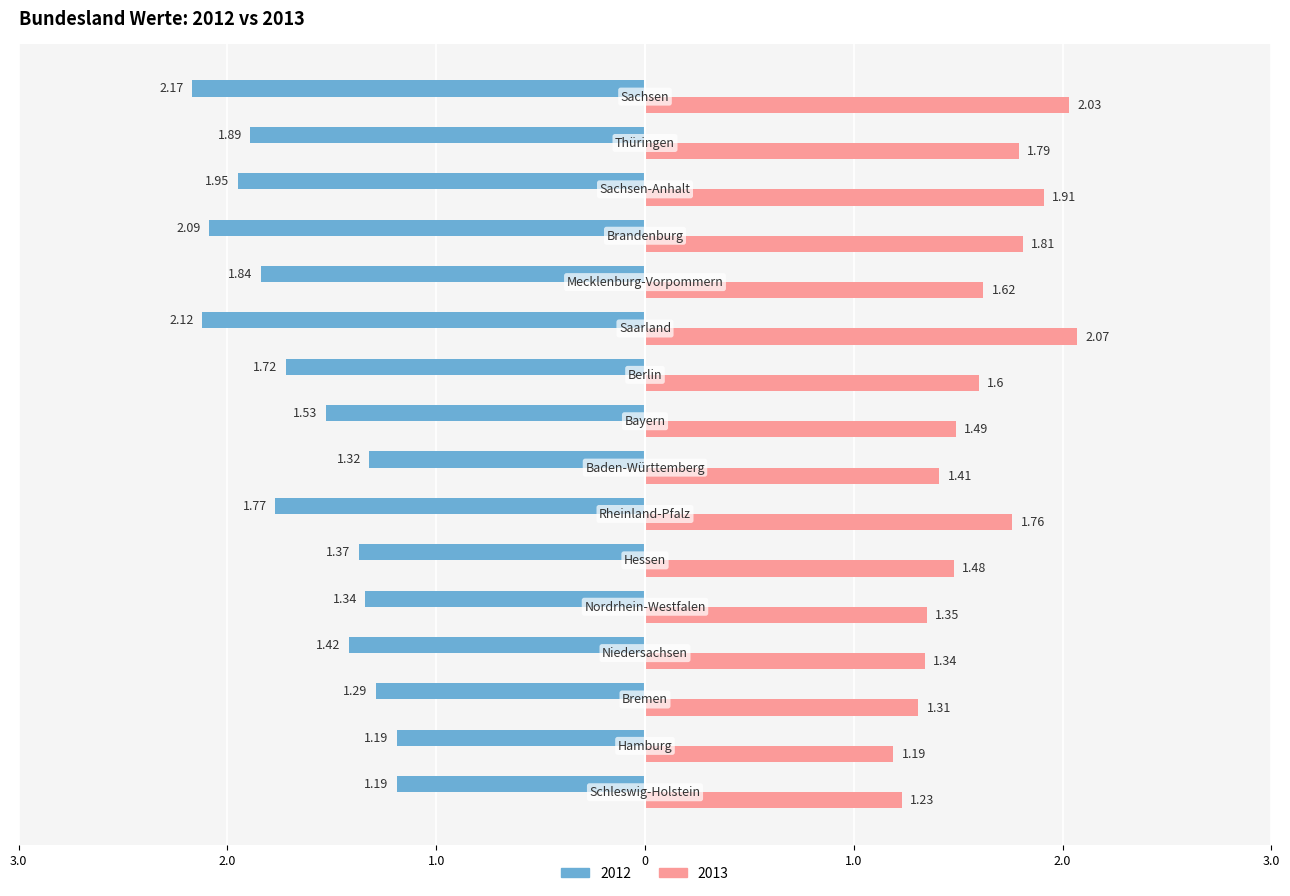

What is the value of the 2012 bar at the 9th from the left?

-1.5